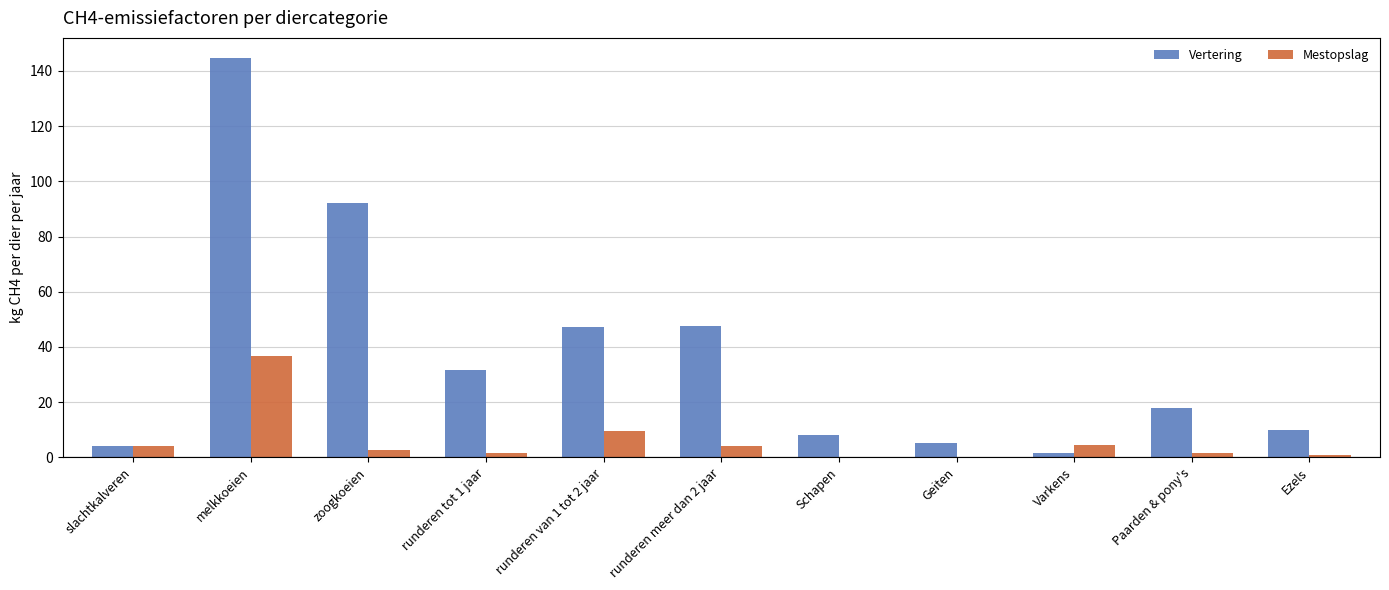

What is the maximum value for Mestopslag?

36.6